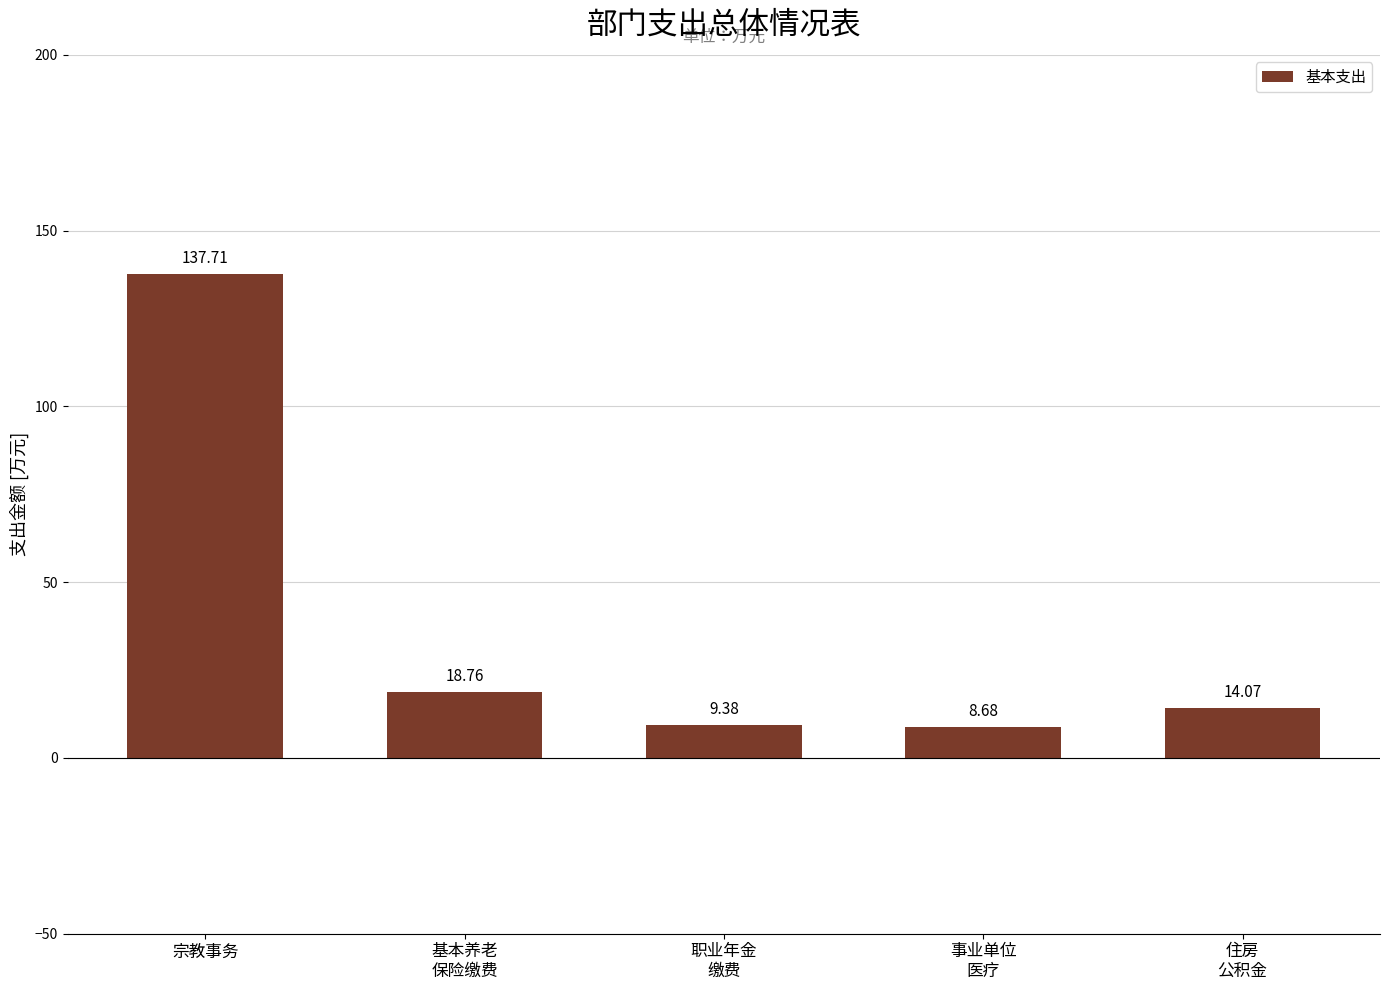

Does the chart contain stacked bars?

No